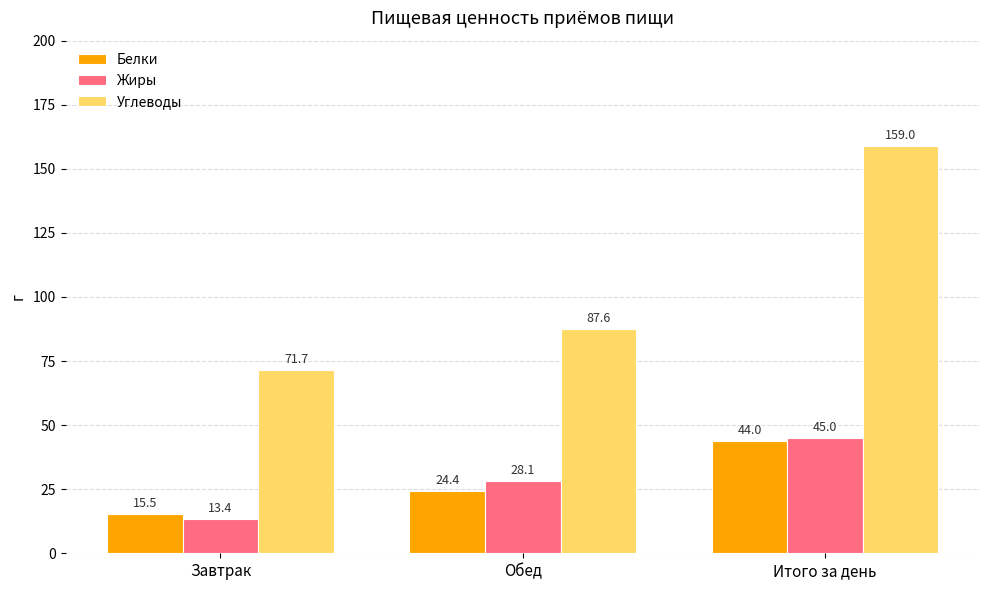

Reading left to right, what are all the values shown in this chart?

Белки: 15.5	24.4	44.0
Жиры: 13.4	28.1	45.0
Углеводы: 71.7	87.6	159.0